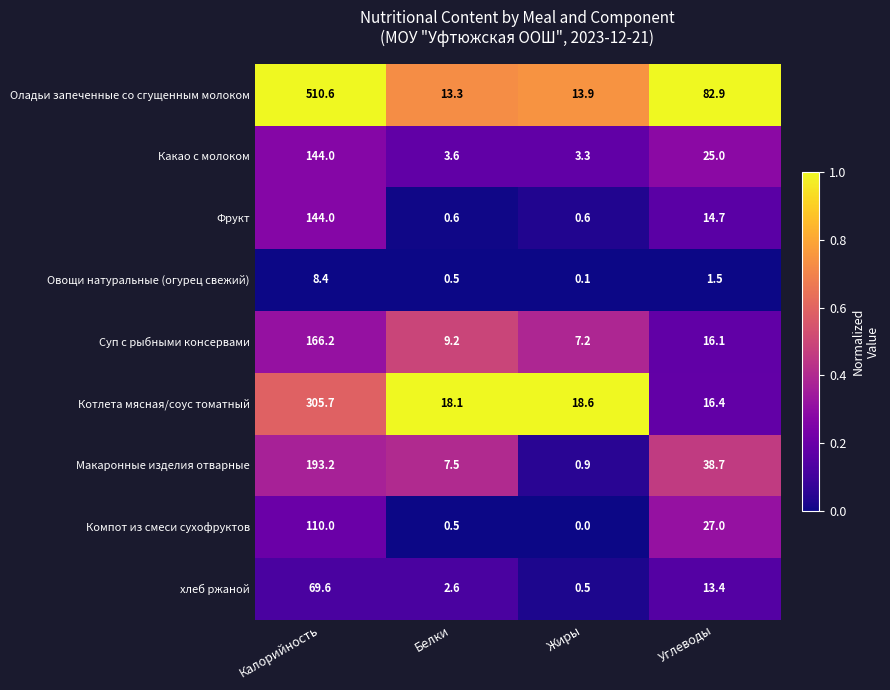

Which series has the largest range (max minus min)?

Оладьи запеченные со сгущенным молоком